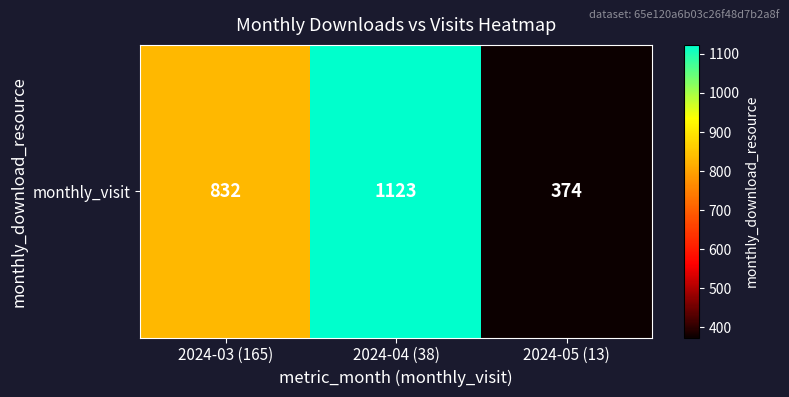

What is the difference between the maximum and minimum values?

749